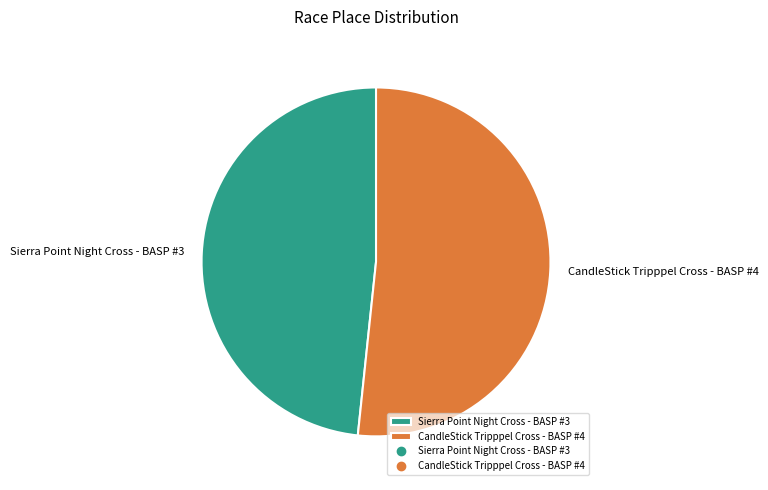

Is the sum of CandleStick Tripppel Cross - BASP #4 and Sierra Point Night Cross - BASP #3 greater than half?

Yes